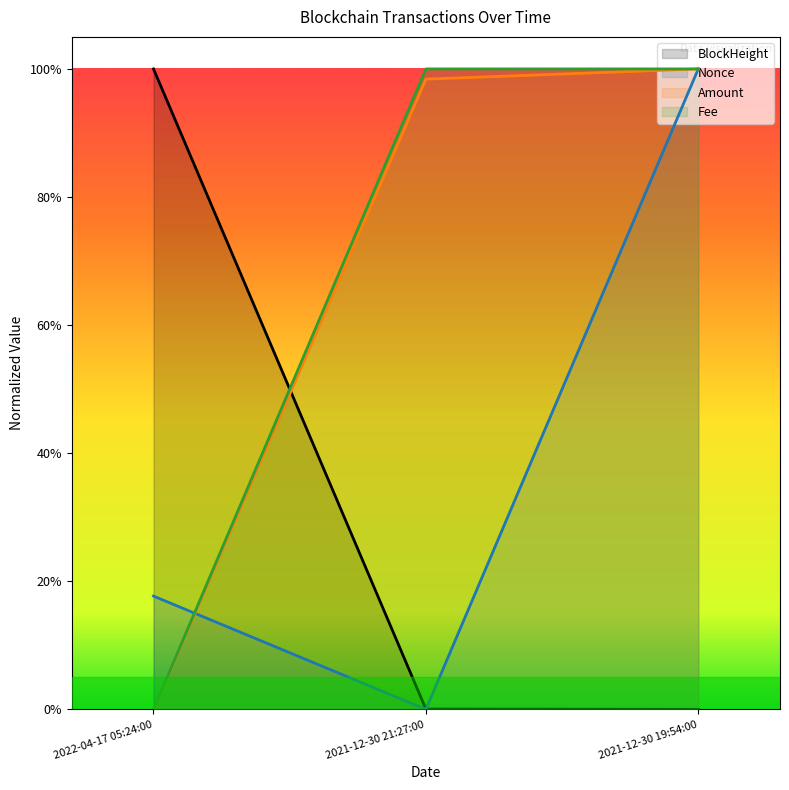

Reading right to left, transcribe all the data shown in this chart.

BlockHeight: 0.0	0.0	1.0
Nonce: 1.0	0.0	0.2
Amount: 1.0	1.0	0.0
Fee: 1.0	1.0	0.0